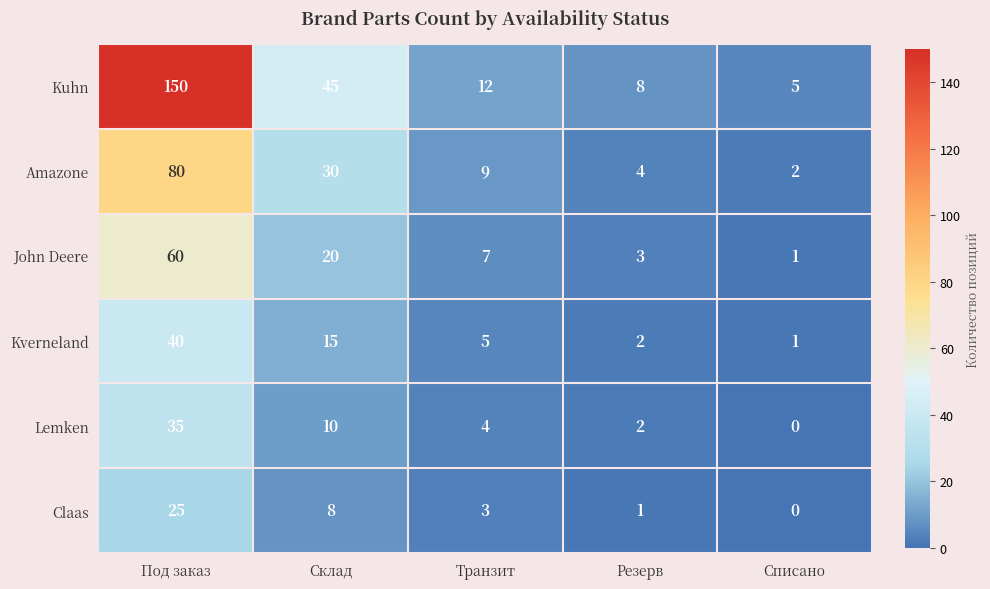

List the labels in order of Amazone value, smallest first.

Списано, Резерв, Транзит, Склад, Под заказ